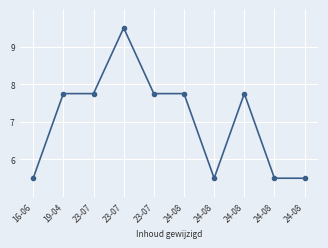

Rank the categories by value from highest to lowest.

23-07, 24-08, 24-08, 23-07, 23-07, 19-04, 24-08, 24-08, 24-08, 16-06